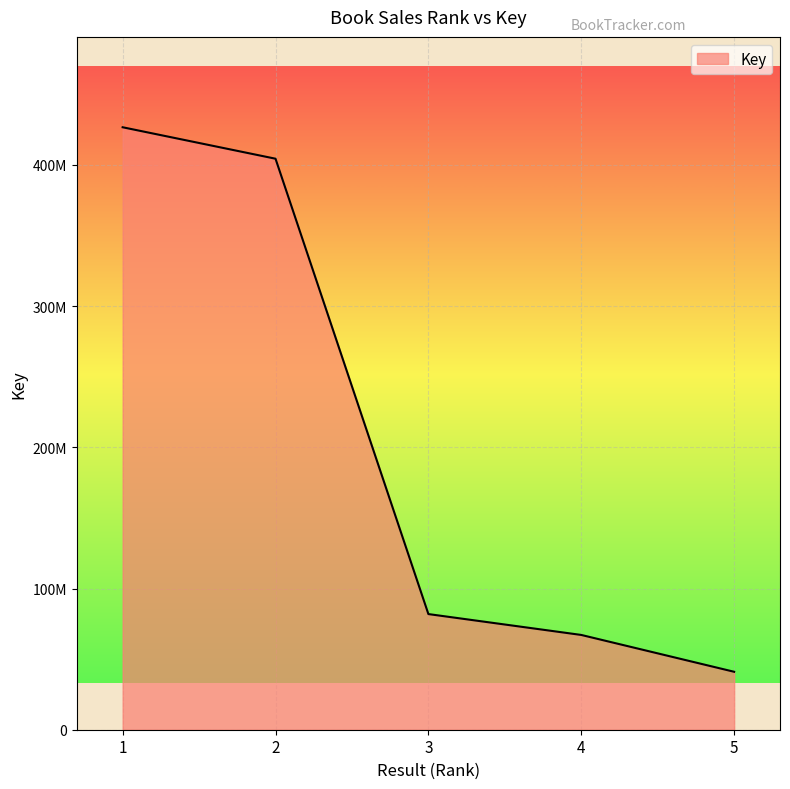

Which label corresponds to the smallest value in the chart?

5